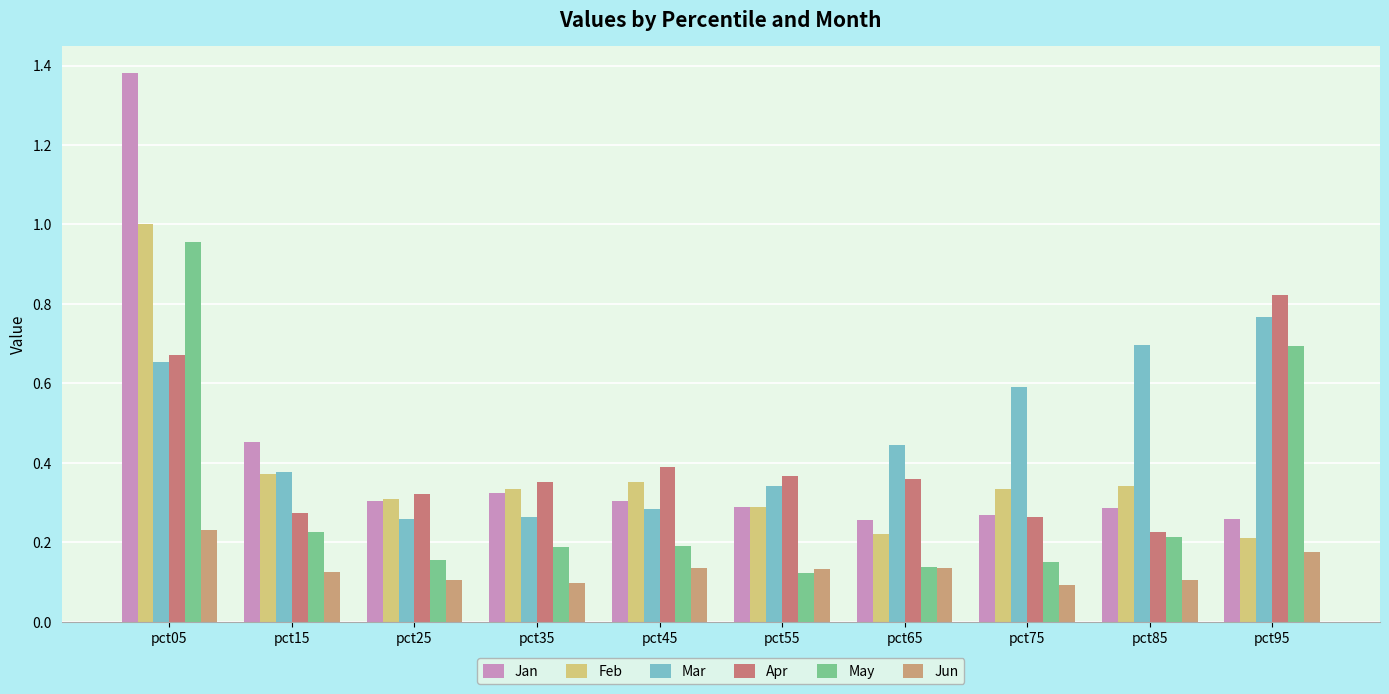

Which series has the largest total across all categories?

Mar